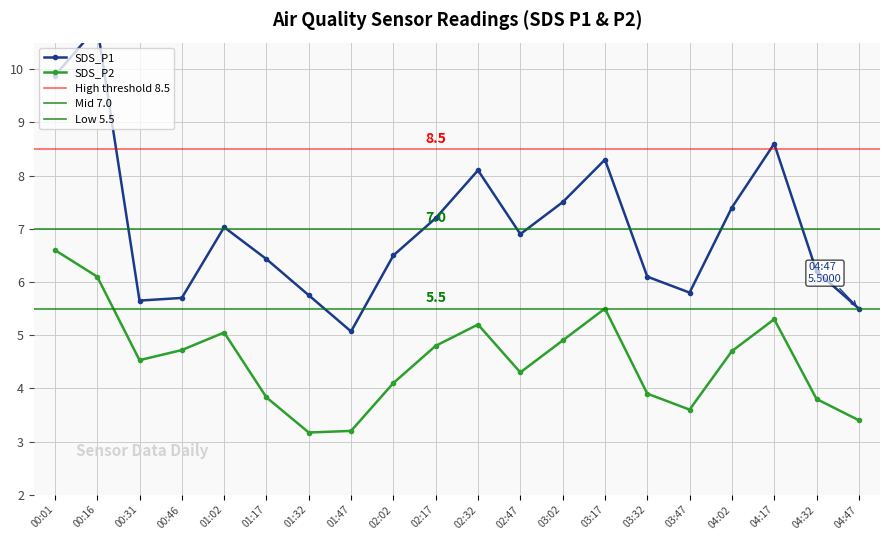

True or false: SDS_P1 and SDS_P2 cross at least once.

False